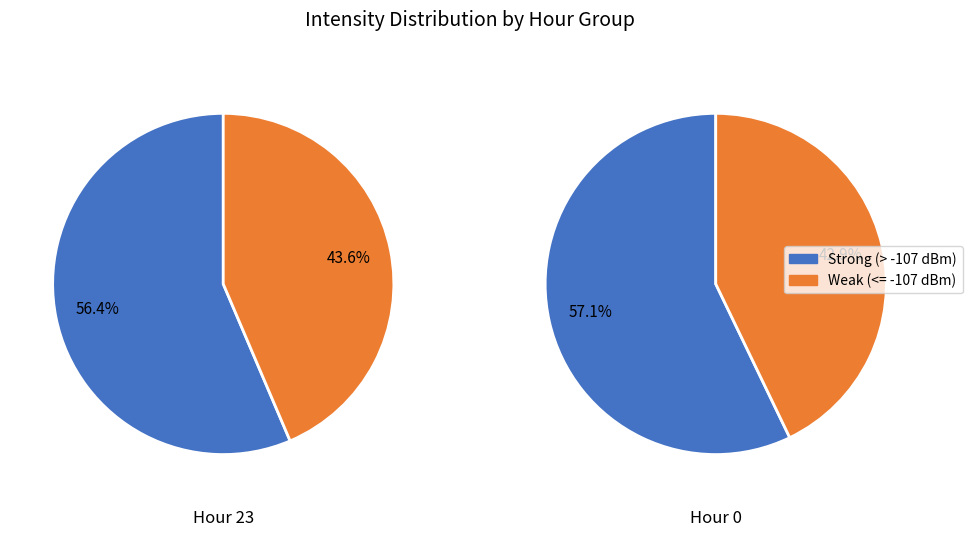

Count the number of slices in the pie.

2